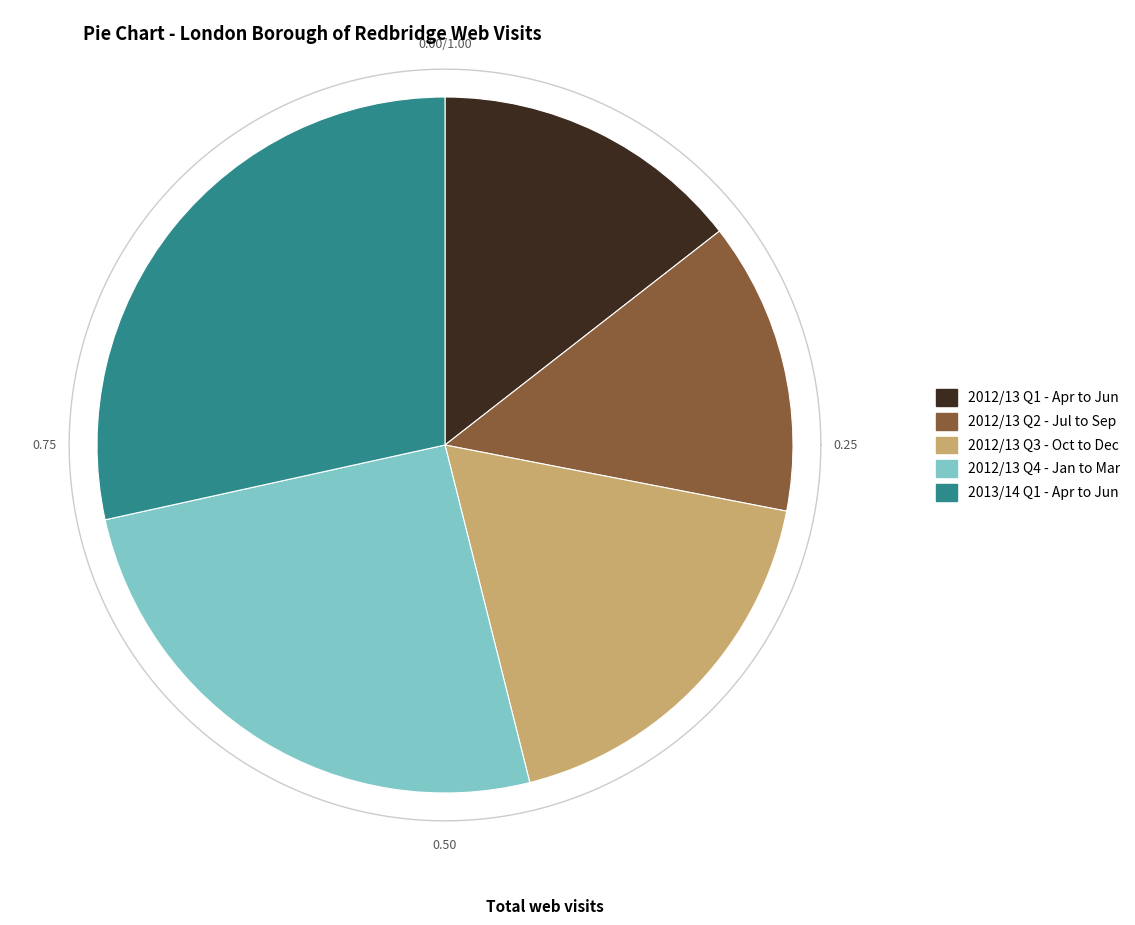

How many segments does this pie chart have?

5